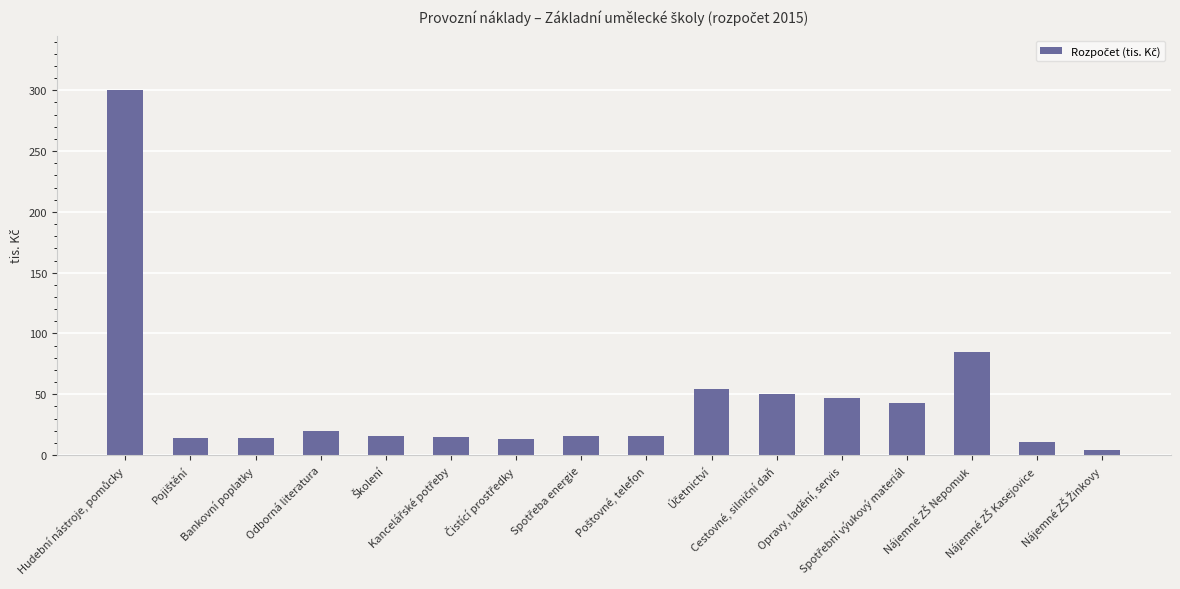

What is the sum of all values?

718